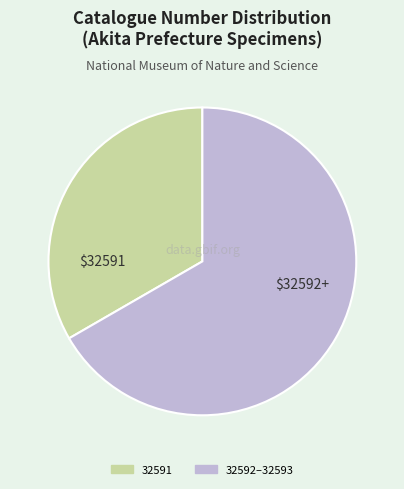

Does any single category account for the majority?

Yes